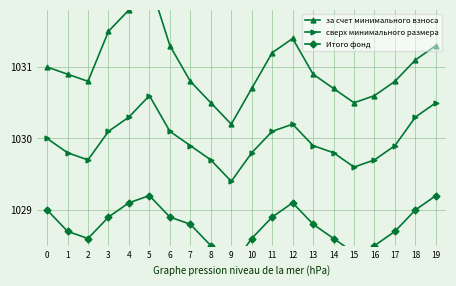

Count the number of data series in this chart.

3